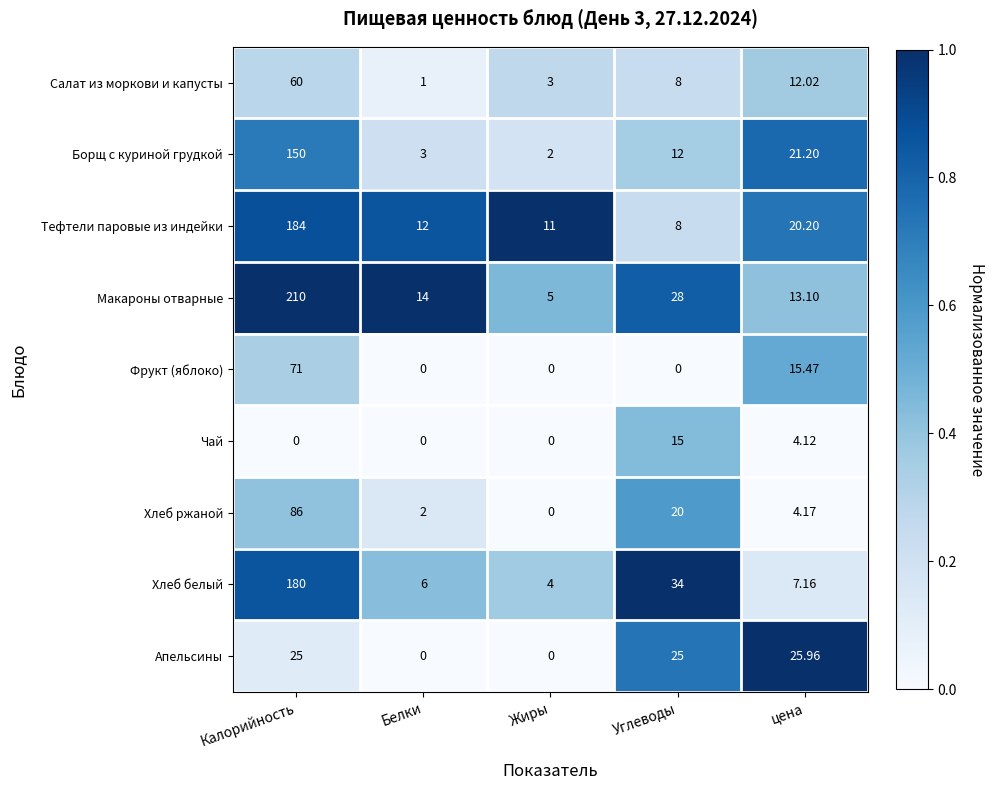

Rank the categories by Салат из моркови и капусты value from lowest to highest.

Белки, Жиры, Углеводы, цена, Калорийность